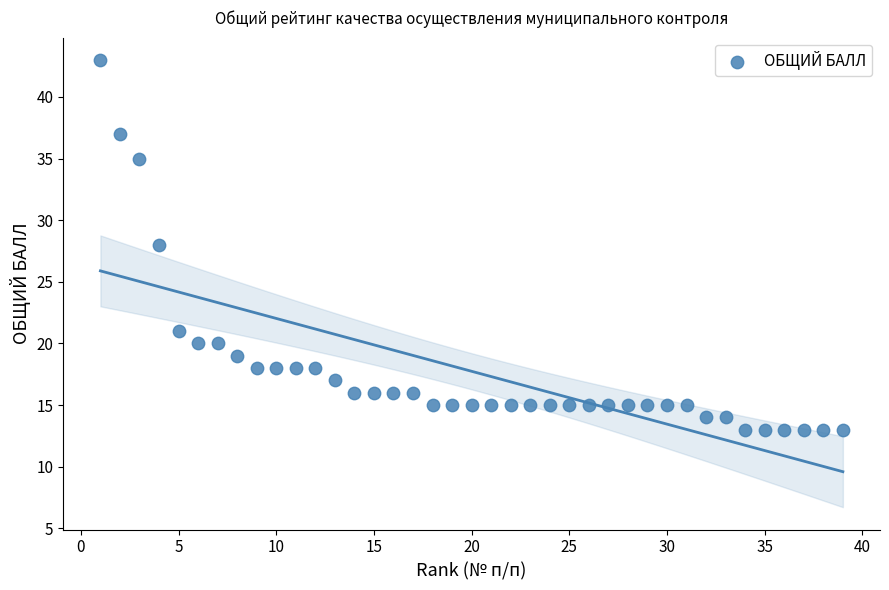

What is the range of X values (max minus min)?

38